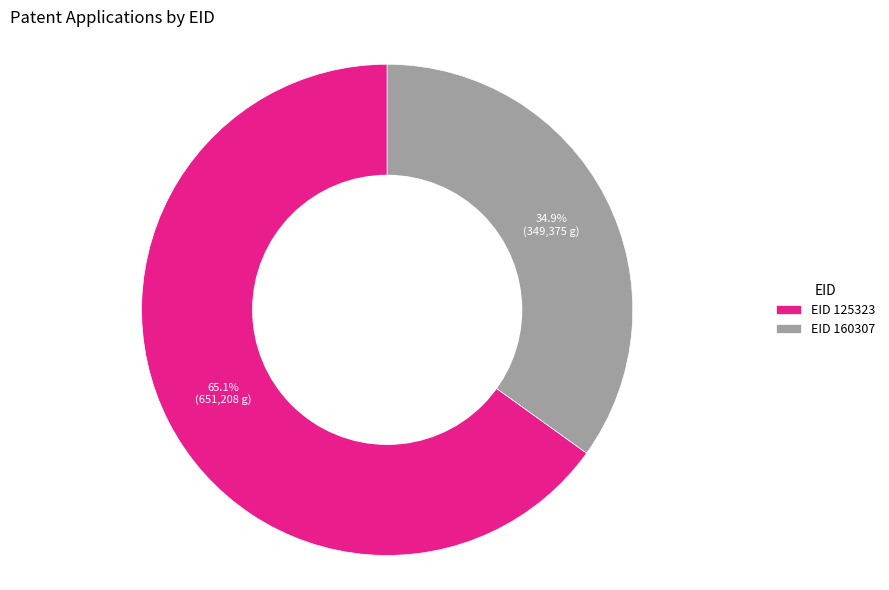

Rank the categories by value from lowest to highest.

EID 160307, EID 125323